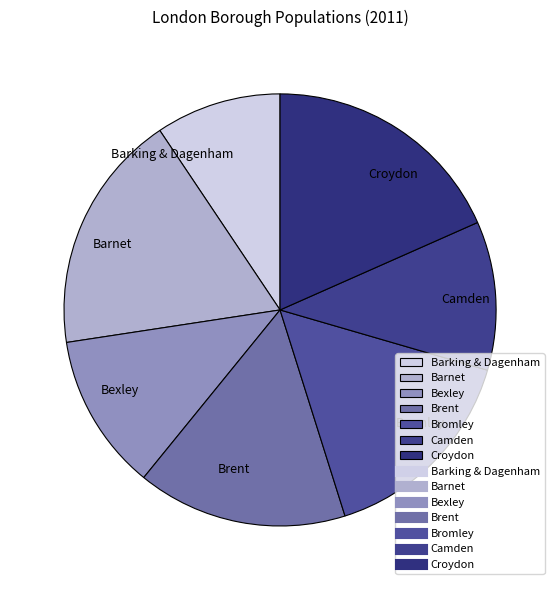

Does Brent account for over 50% of the chart?

No